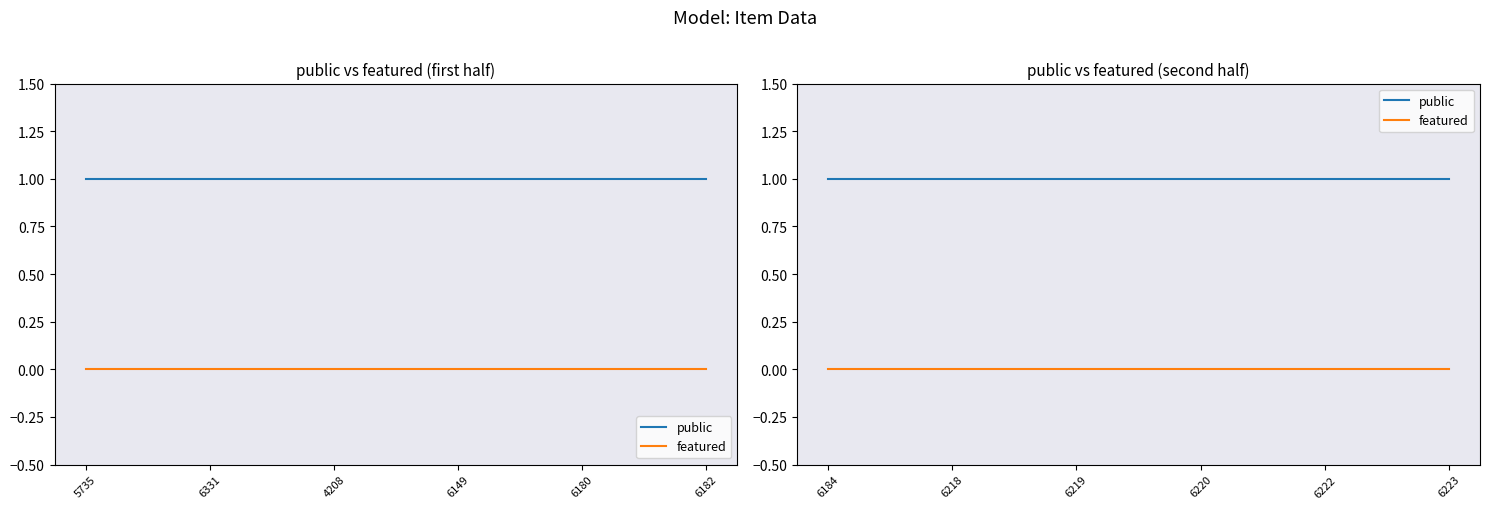

What position from the left is 4208?

3